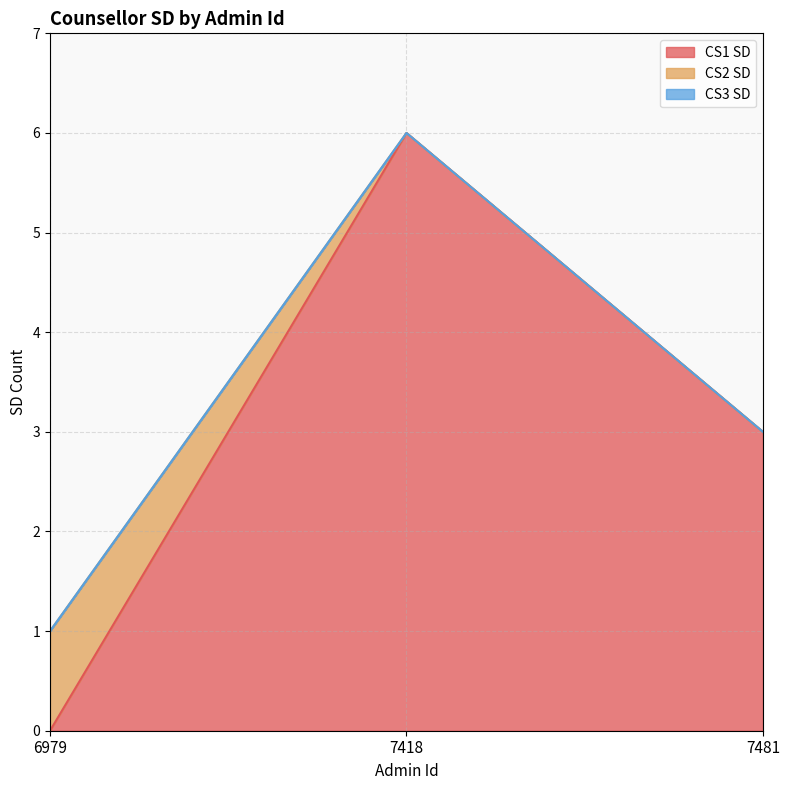

Between 6979 and 7418, which series saw the biggest shift?

CS1 SD